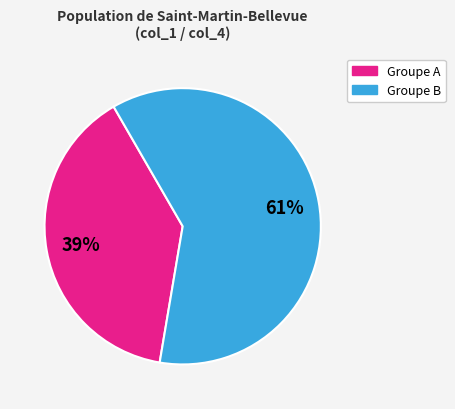

To the nearest percent, what percentage of the pie is Groupe A?

39%